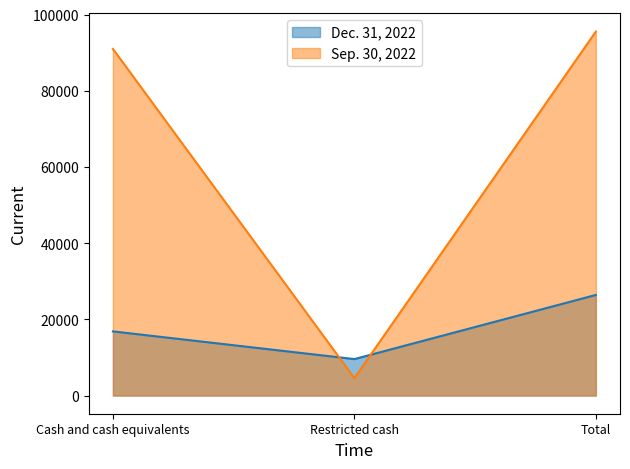

Does the chart have visible grid lines?

No